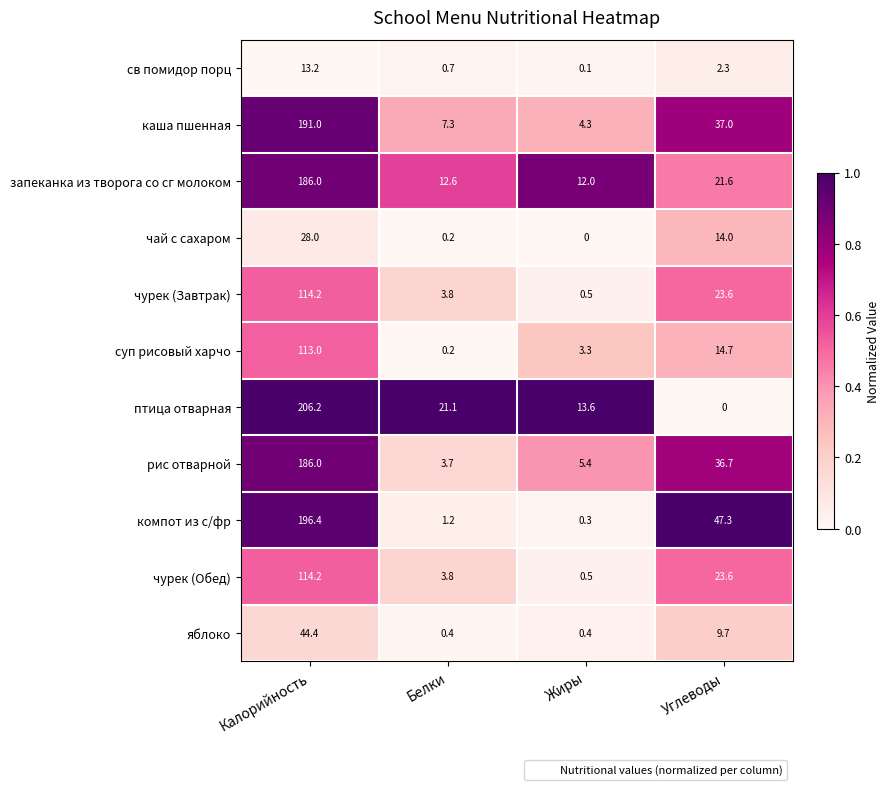

Which label corresponds to the largest value in the chart?

Калорийность